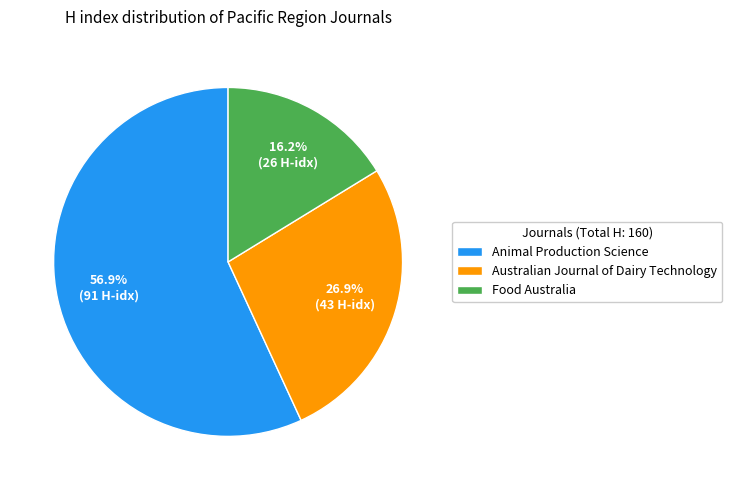

What is the largest slice in the pie chart?

Animal Production Science